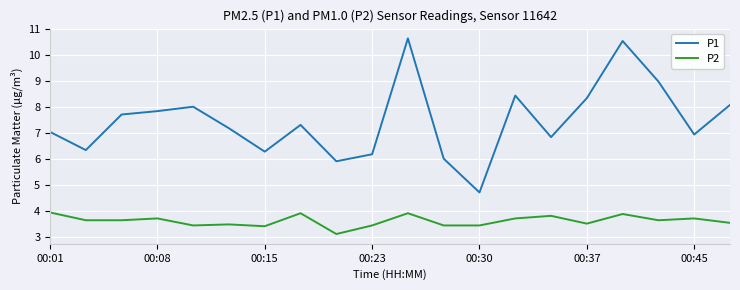

Reading left to right, extract all data points from this chart.

P1: 7.0	6.3	7.7	7.8	8.0	7.2	6.3	7.3	5.9	6.2	10.6	6.0	4.7	8.4	6.8	8.3	10.5	9.0	6.9	8.1
P2: 3.9	3.6	3.6	3.7	3.4	3.5	3.4	3.9	3.1	3.4	3.9	3.4	3.4	3.7	3.8	3.5	3.9	3.6	3.7	3.5